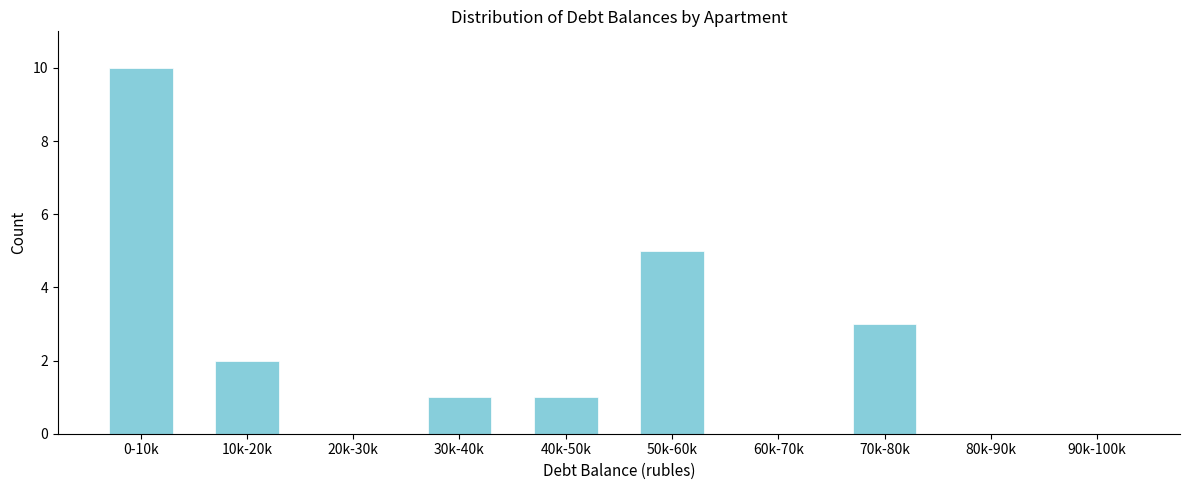

Reading left to right, list all the values displayed in this chart.

0-10k=10	10k-20k=2	20k-30k=0	30k-40k=1	40k-50k=1	50k-60k=5	60k-70k=0	70k-80k=3	80k-90k=0	90k-100k=0